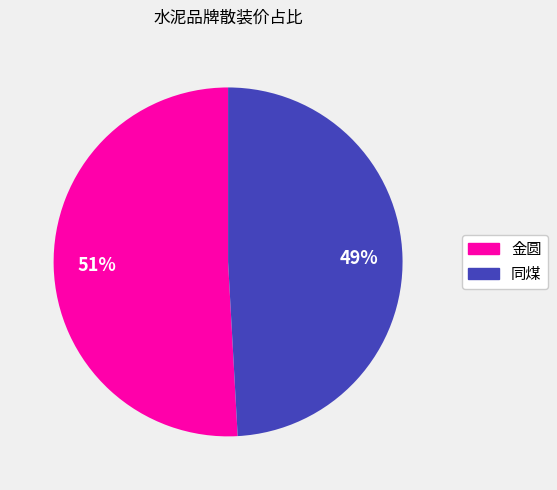

How many slices are in this pie chart?

2